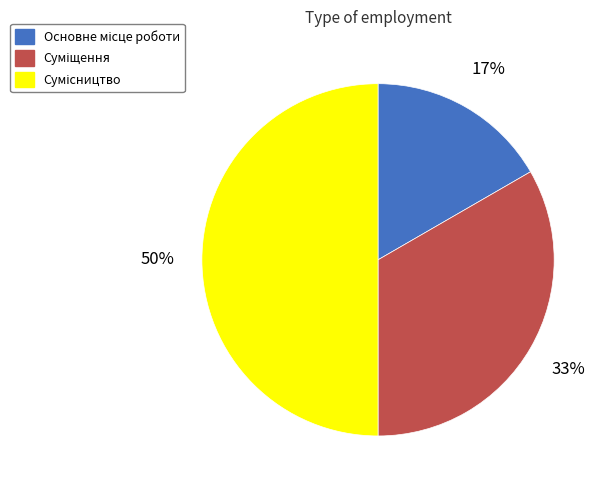

To the nearest percent, what is the difference between the largest and smallest slice percentages?

33%